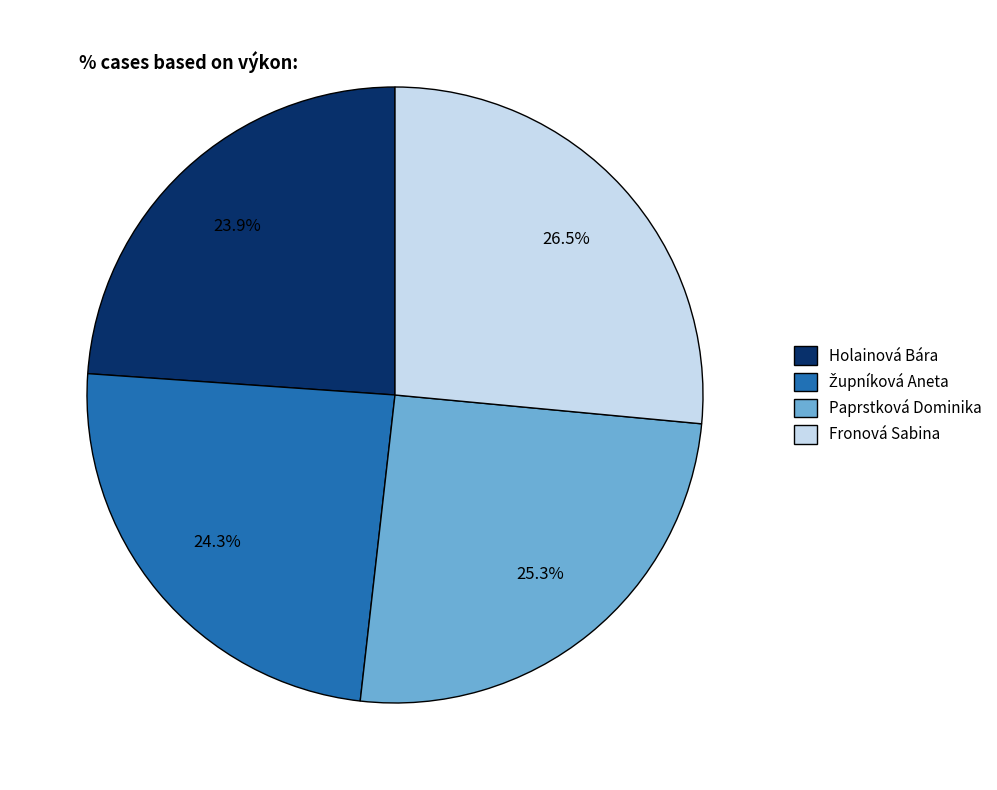

Combined, do Paprstková Dominika and Holainová Bára account for over 50%?

No